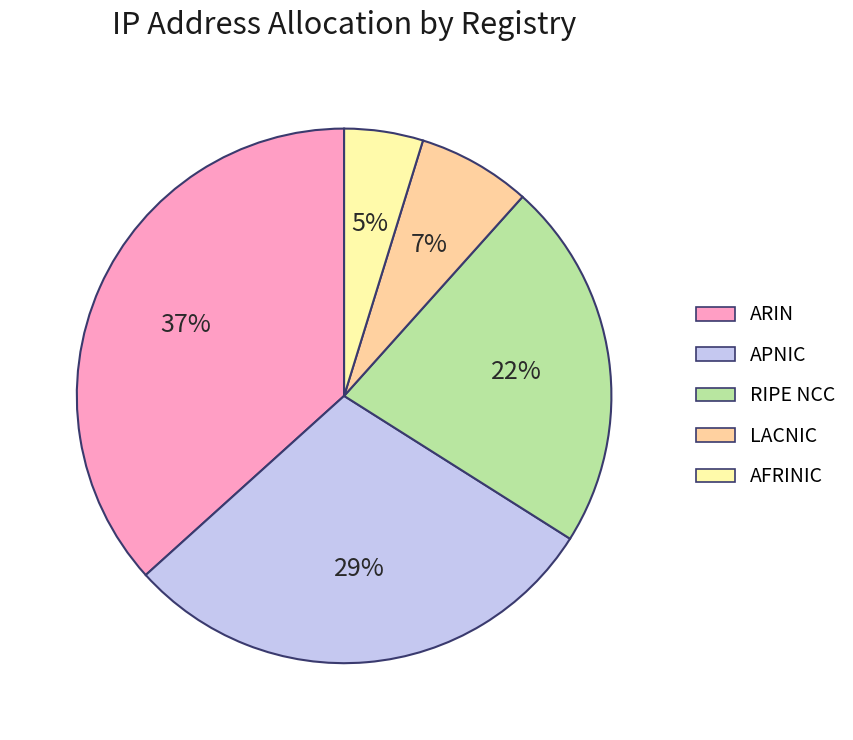

Is there any slice that represents more than half of the pie?

No